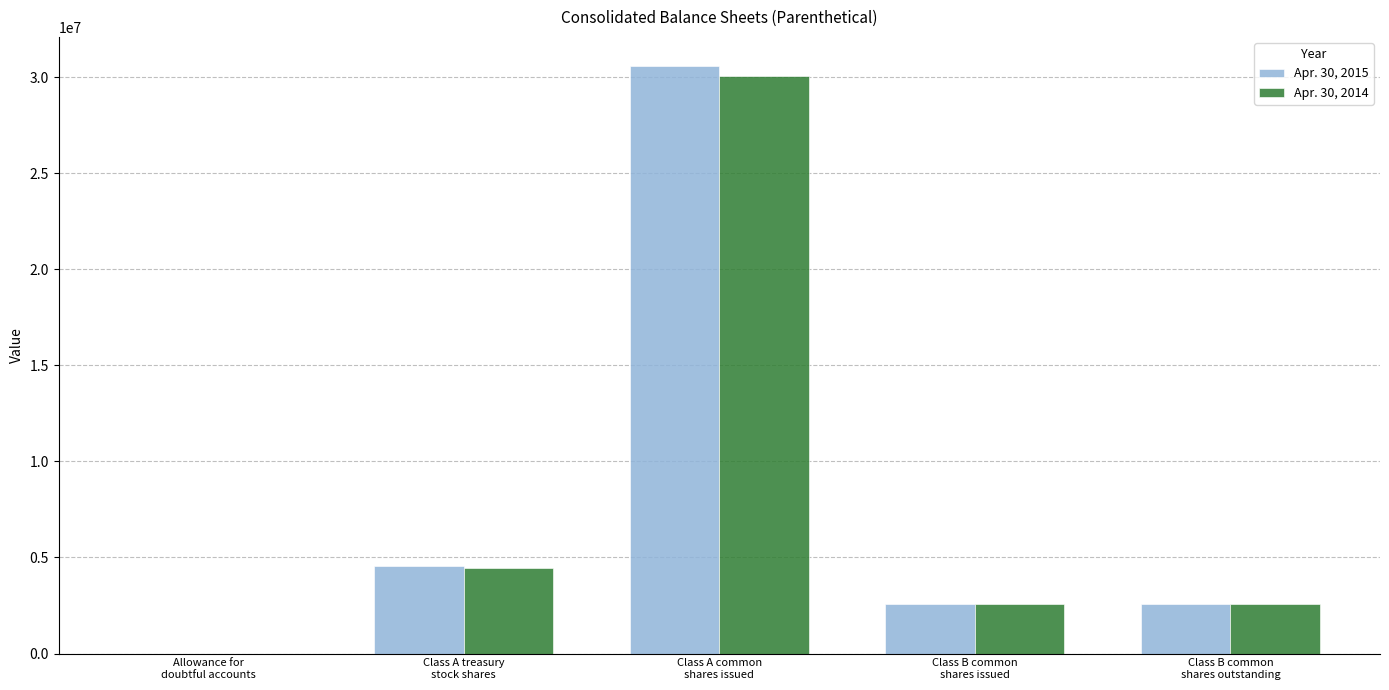

Between Class A treasury
stock shares and Class B common
shares outstanding, which series saw the biggest shift?

Apr. 30, 2015